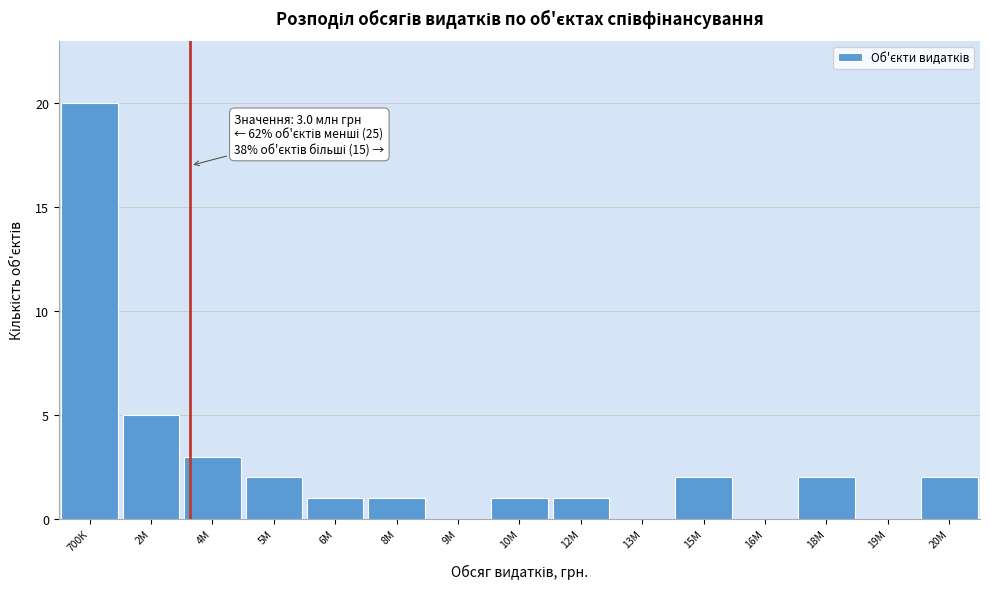

Reading left to right, transcribe all the data shown in this chart.

700К=20	2М=5	4М=3	5М=2	6М=1	8М=1	9М=0	10М=1	12М=1	13М=0	15М=2	16М=0	18М=2	19М=0	20М=2